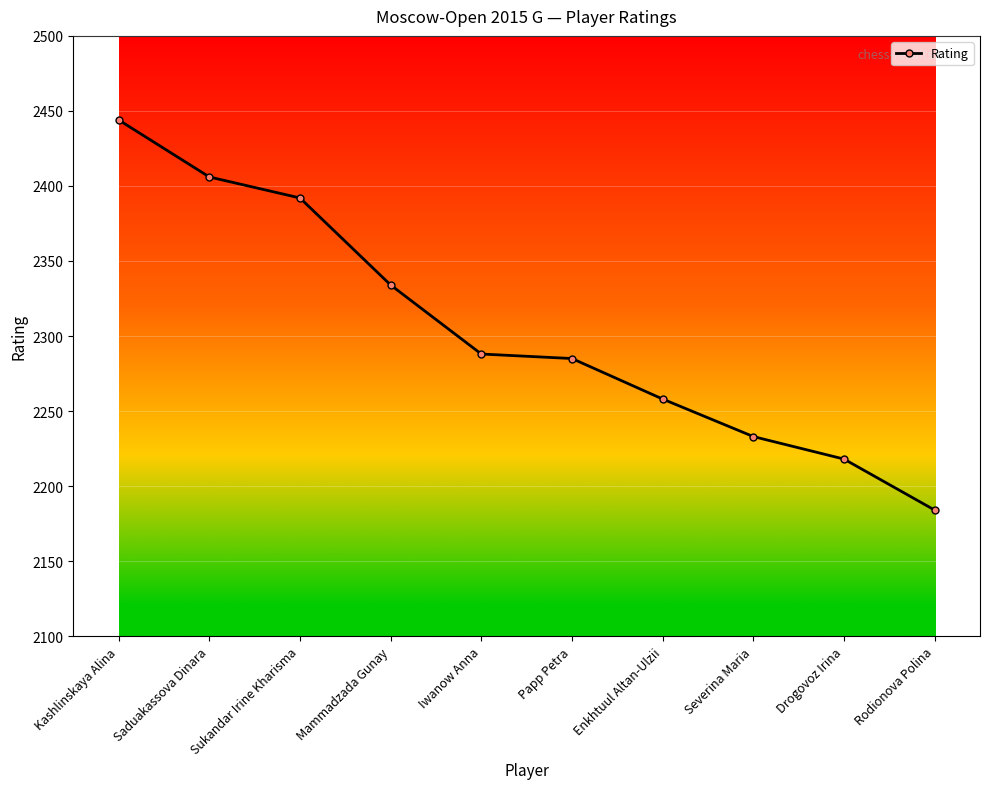

What is the change in value from Iwanow Anna to Severina Maria?

-55